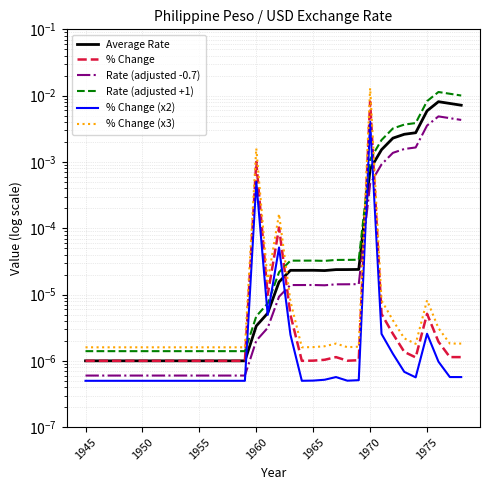

True or false: Rate (adjusted +1) and Rate (adjusted -0.7) intersect in this chart.

False